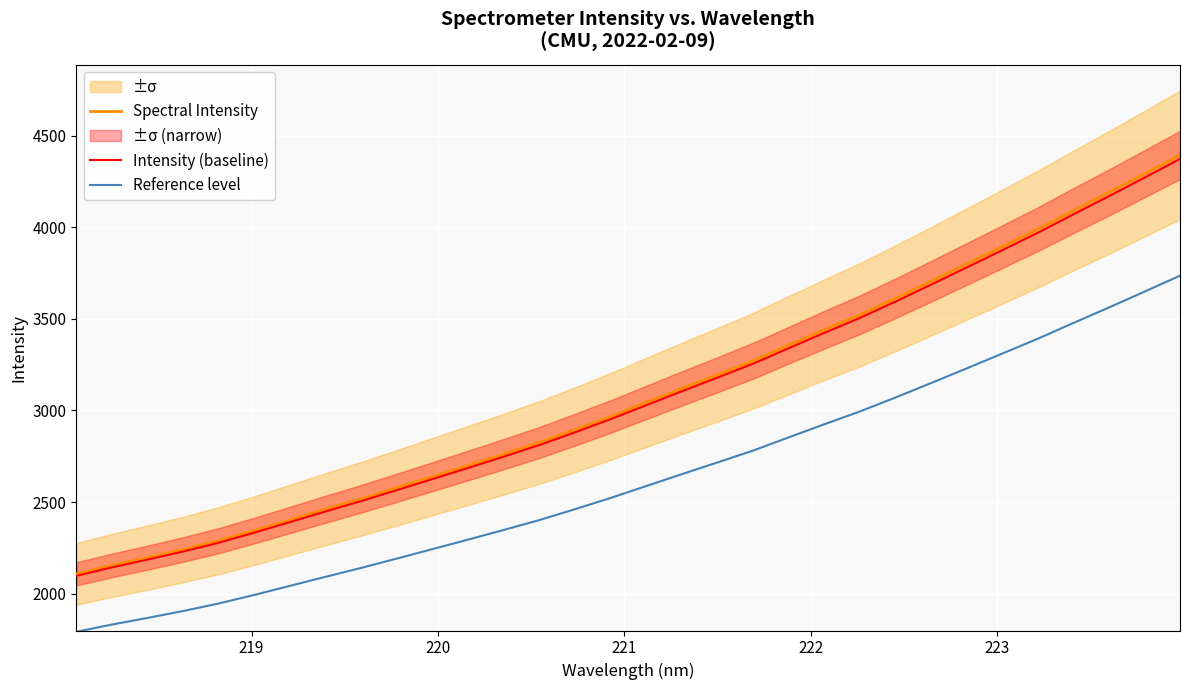

What is the maximum value for Spectral Intensity?

4395.5